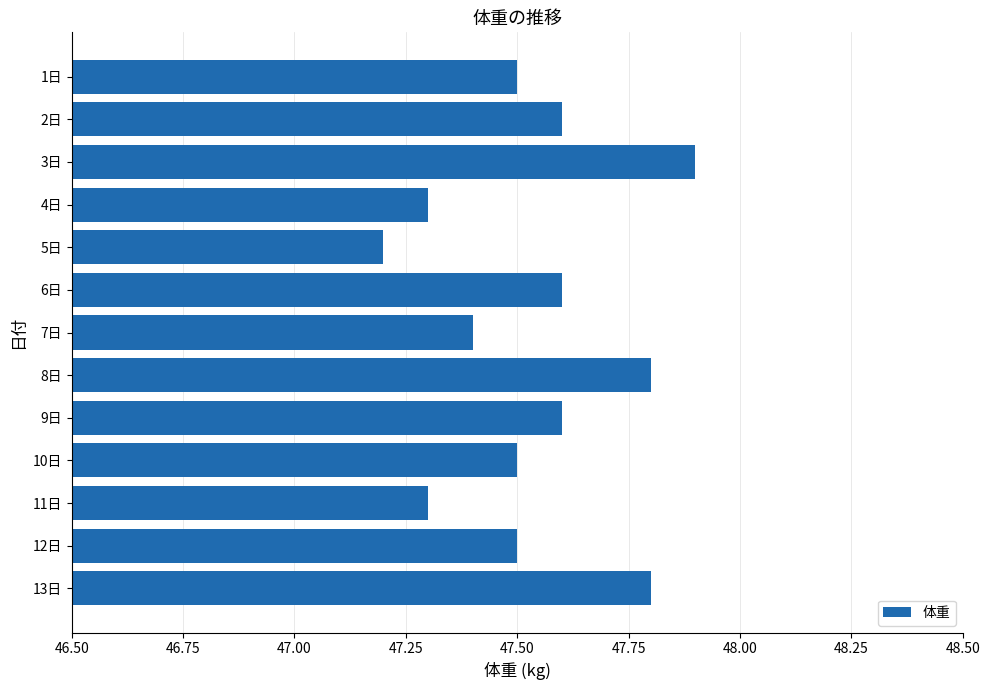

How many series are shown in this chart?

1